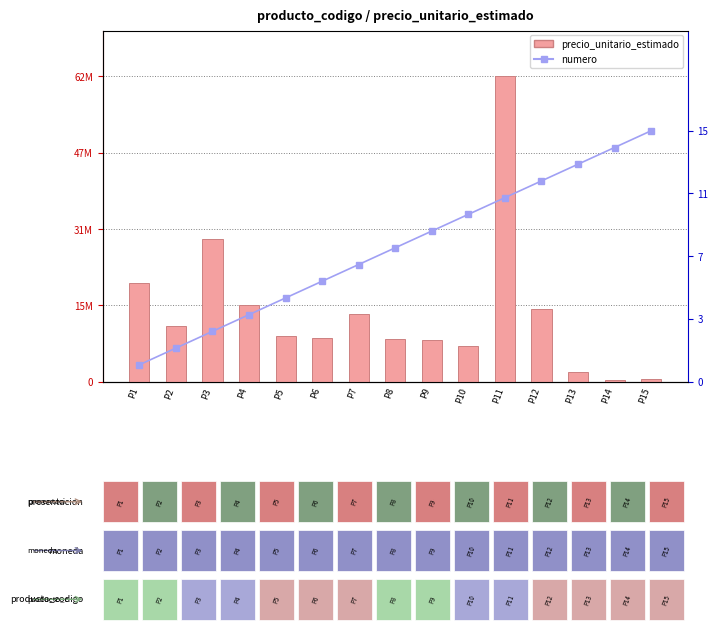

What is the difference between the second highest and minimum values in the precio_unitario_estimado series?

28876666